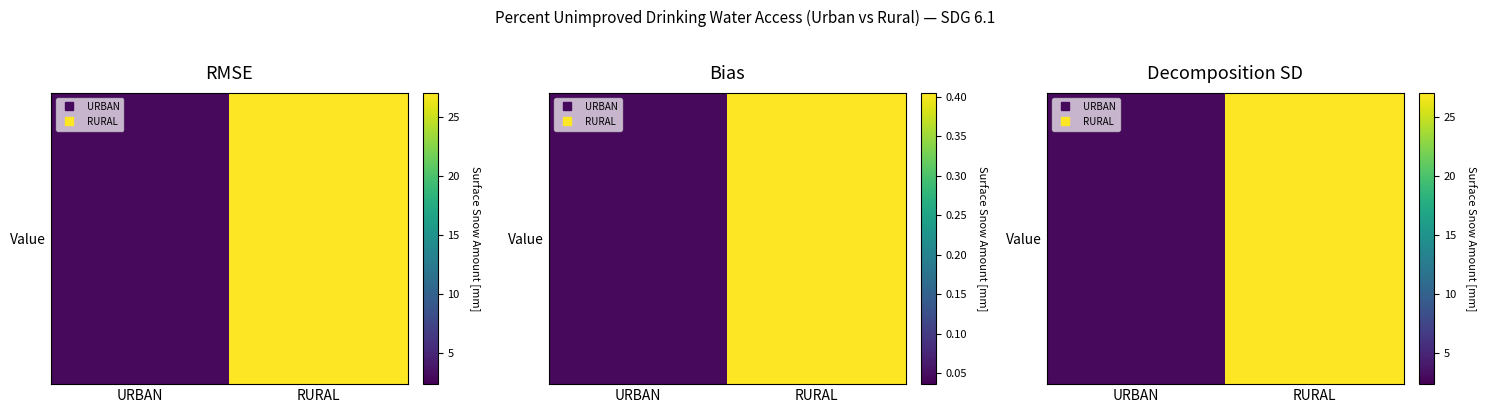

Is it true that the value at URBAN is 3?

True